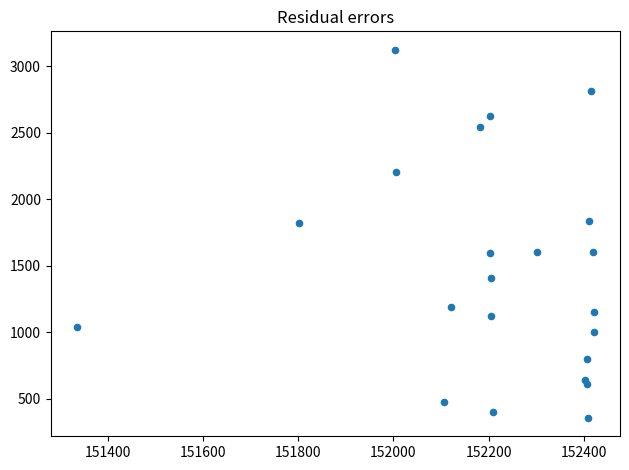

What is the range of Y values (max minus min)?

2766